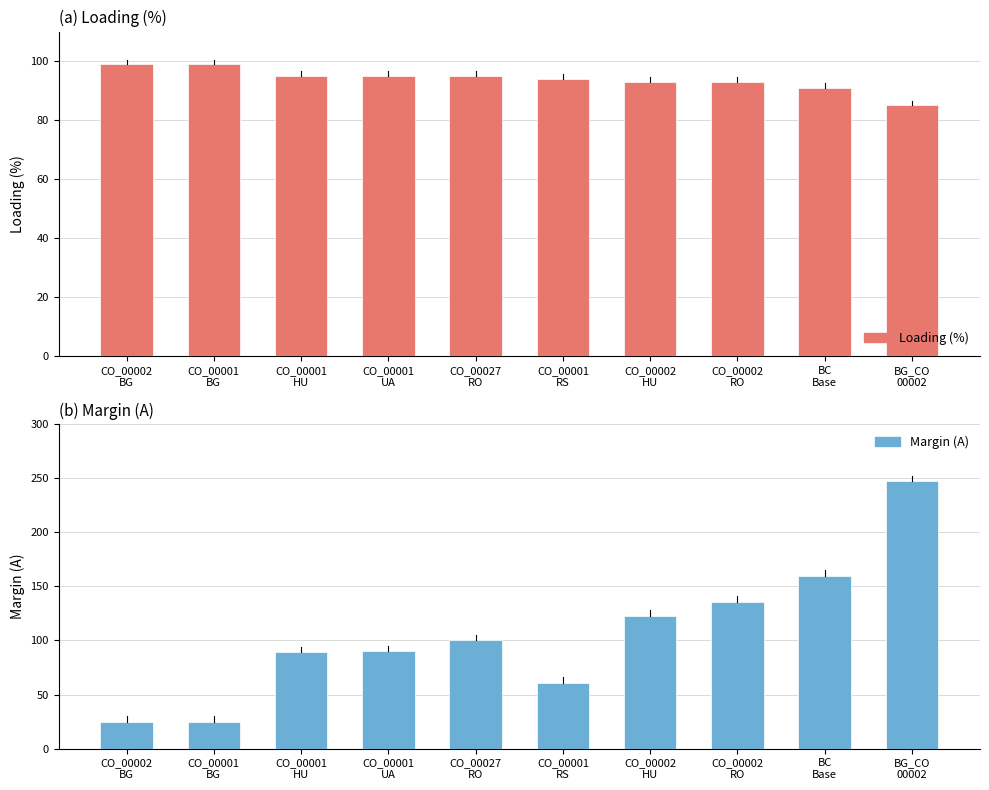

What is the label of the 3rd bar from the left?

CO_00001
HU